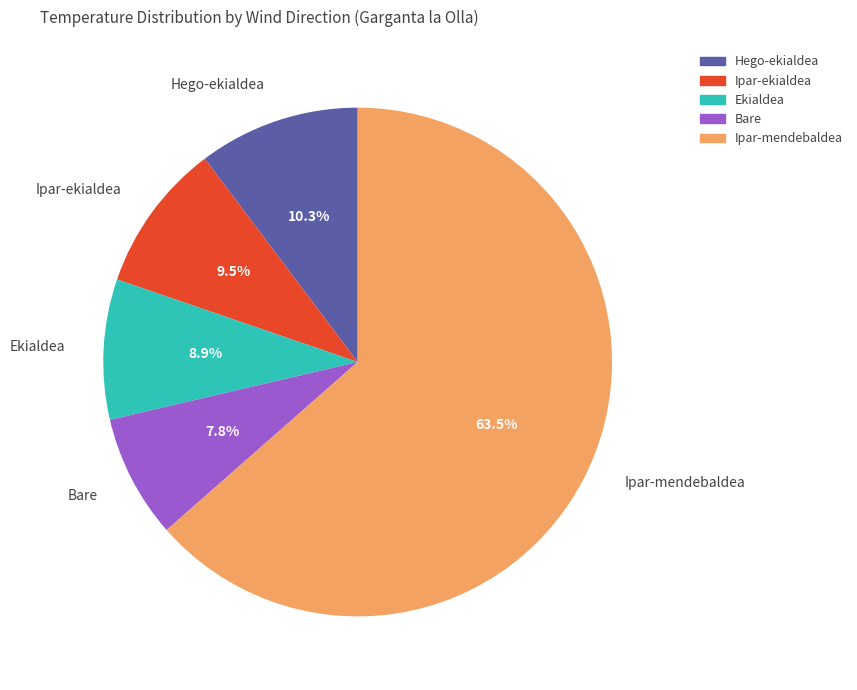

Which slice is the smallest?

Bare